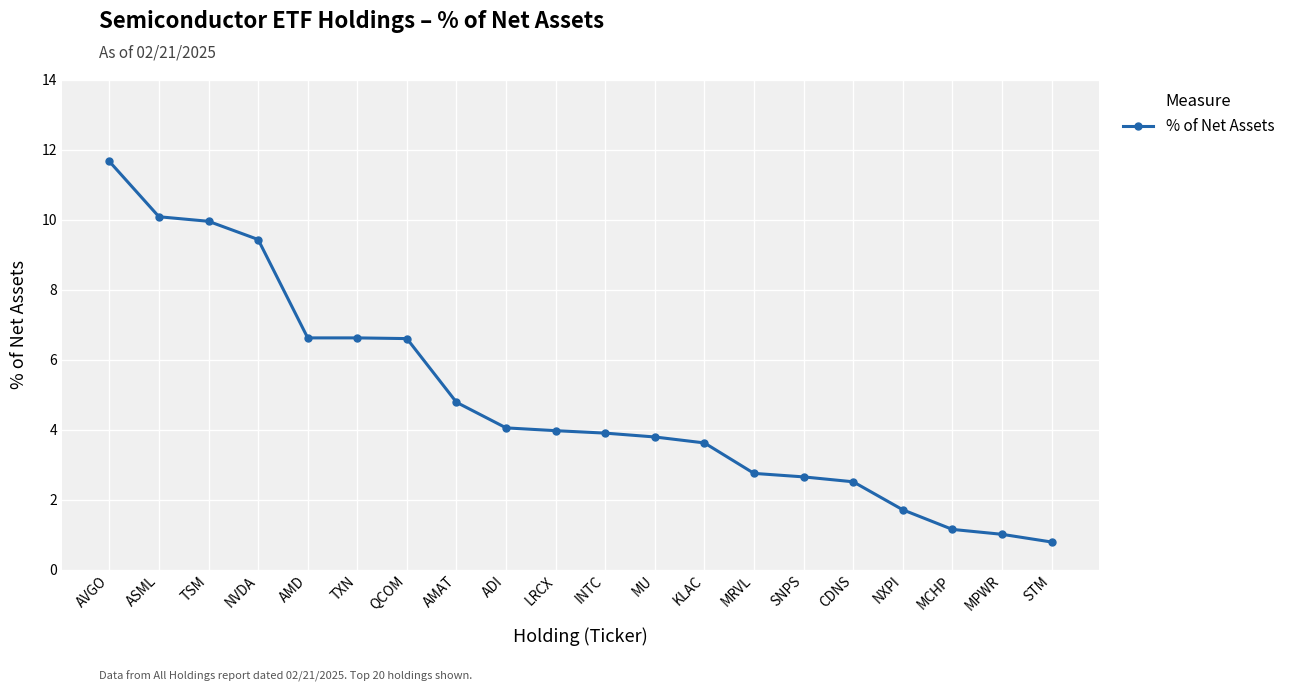

Which has a higher value, KLAC or AMD?

AMD